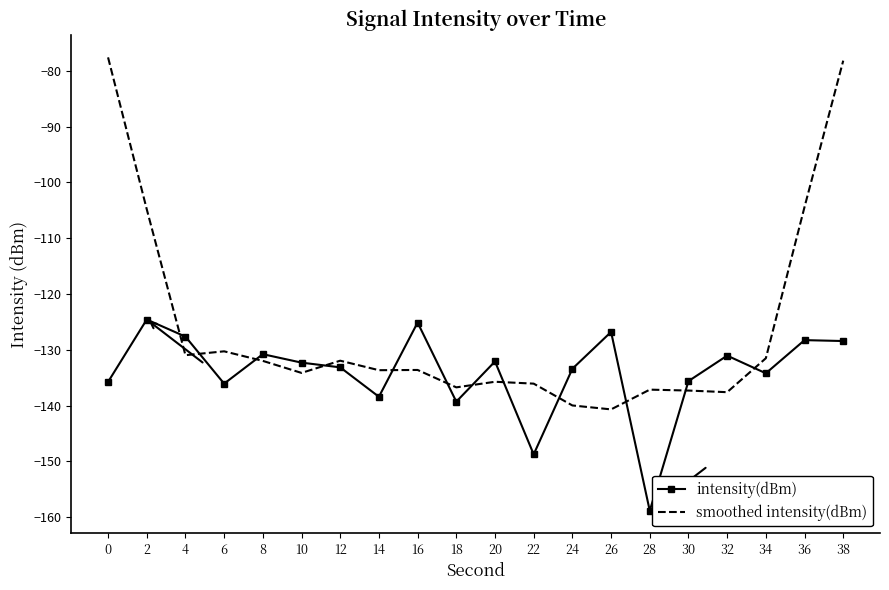

What is the sum of all smoothed intensity(dBm) values?

-2524.3